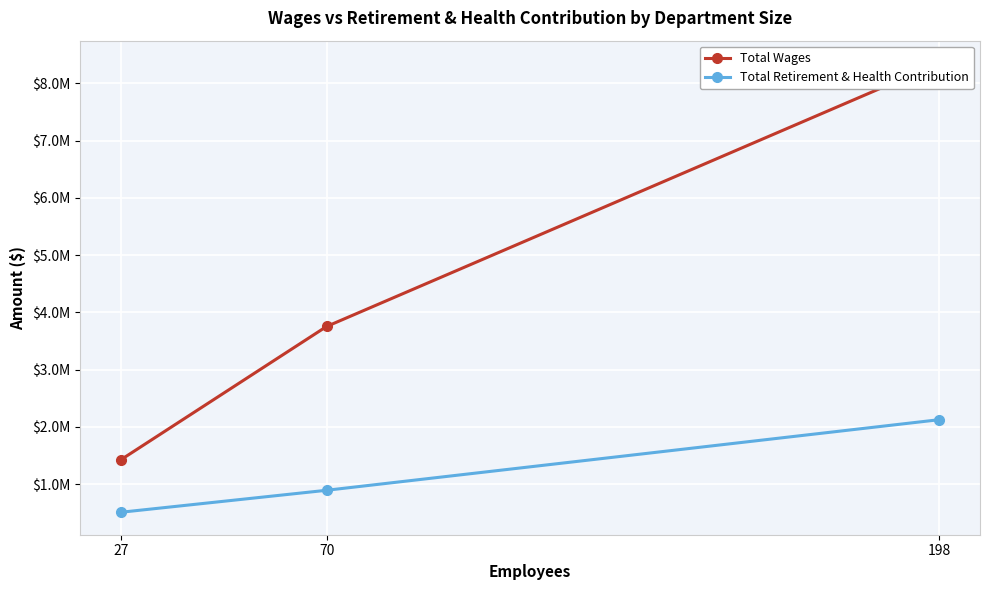

How many data points does each series have?

3